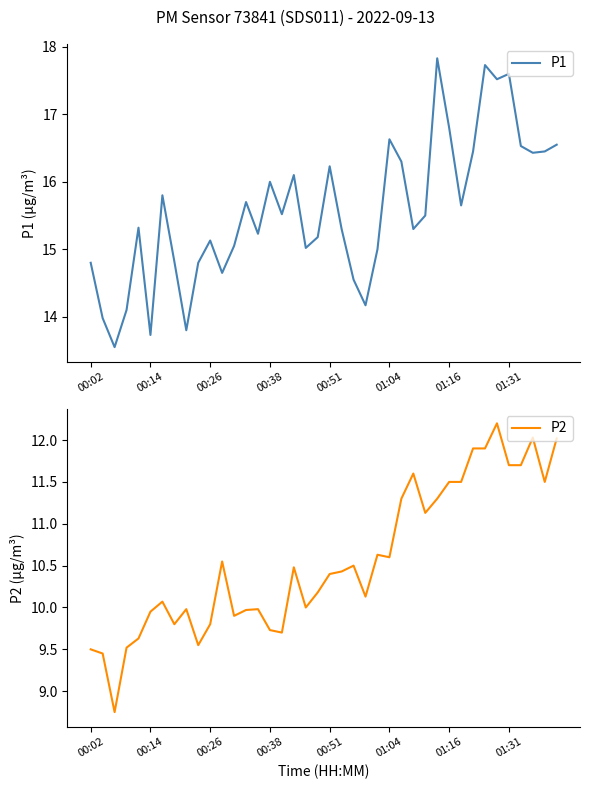

Which series changed the most between 8 and 13?

P1